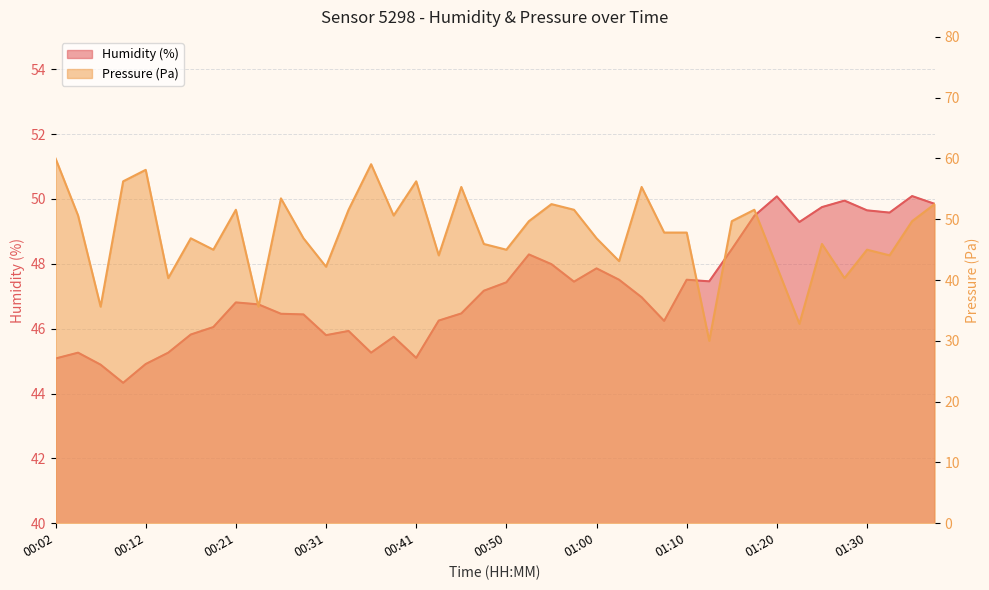

Where is the first local maximum for humidity?

00:04